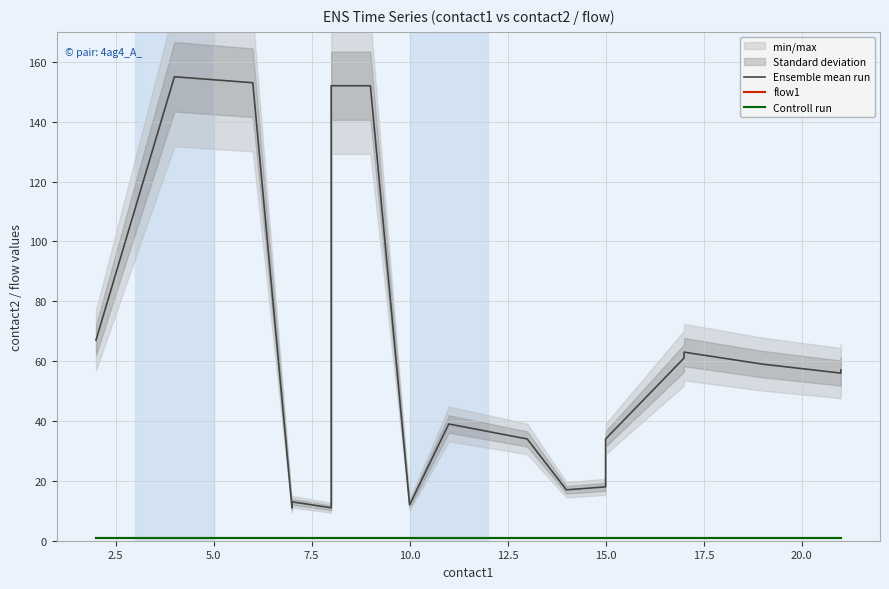

Is this an area chart (filled region under the line)?

No